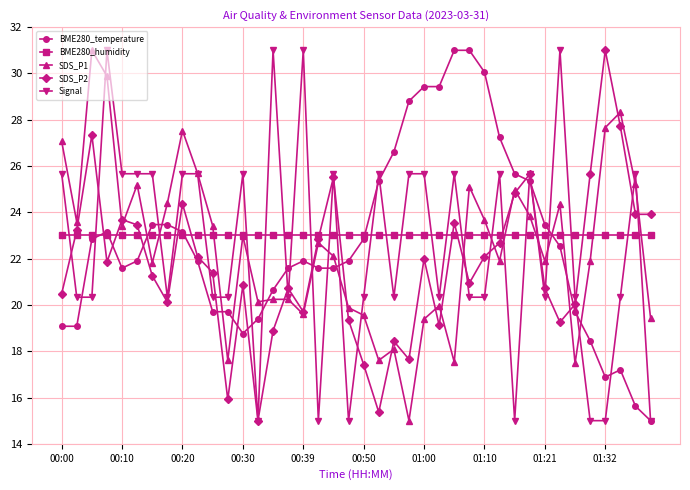

Which series has the largest total across all categories?

BME280_humidity